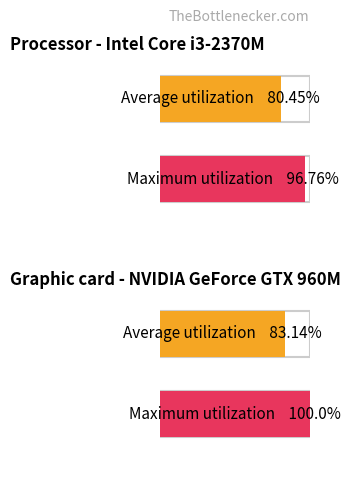

Does the chart contain stacked bars?

No